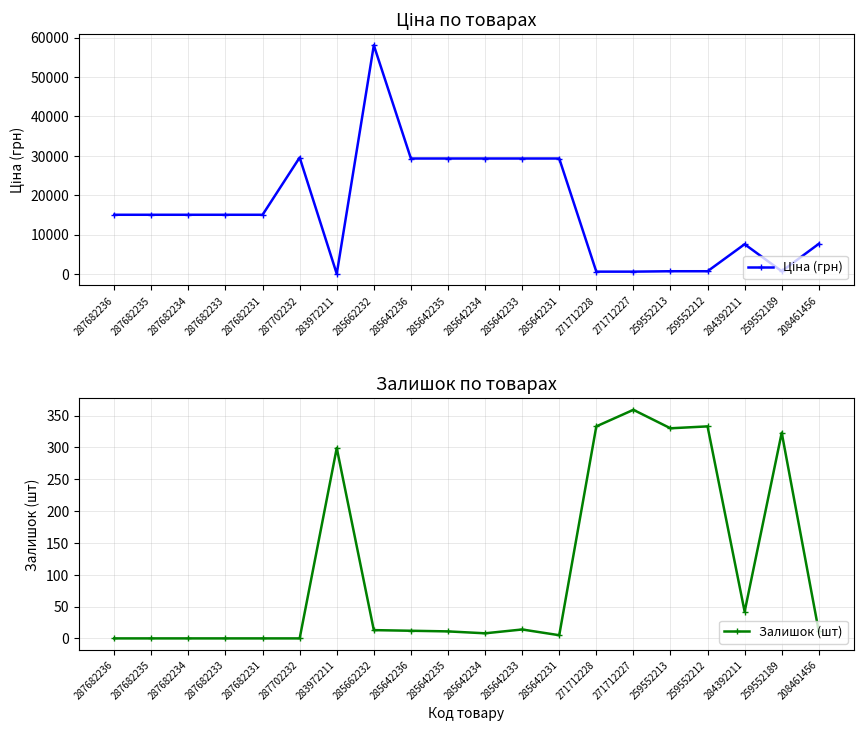

What is the maximum value for Ціна (грн)?

58037.0